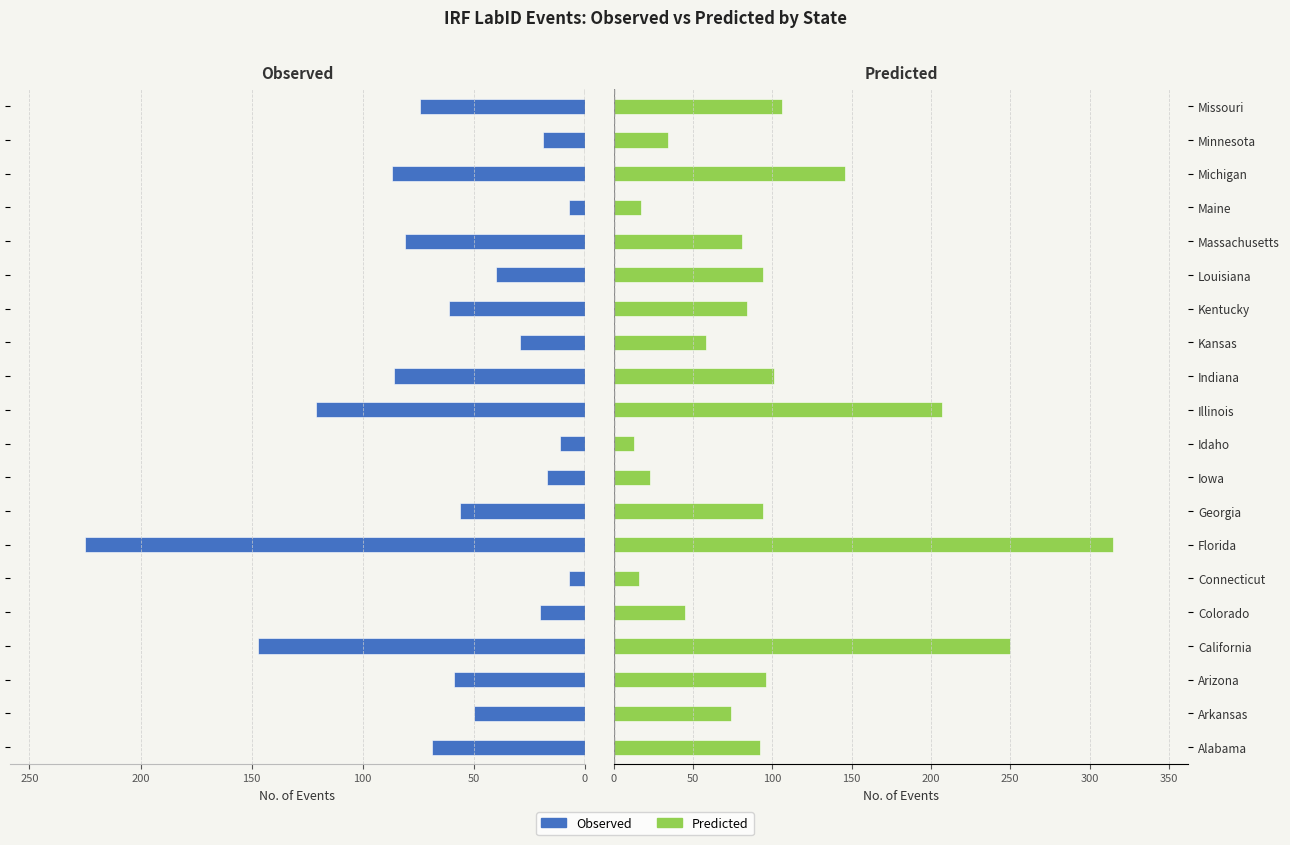

What is the average value of the Observed series?

63